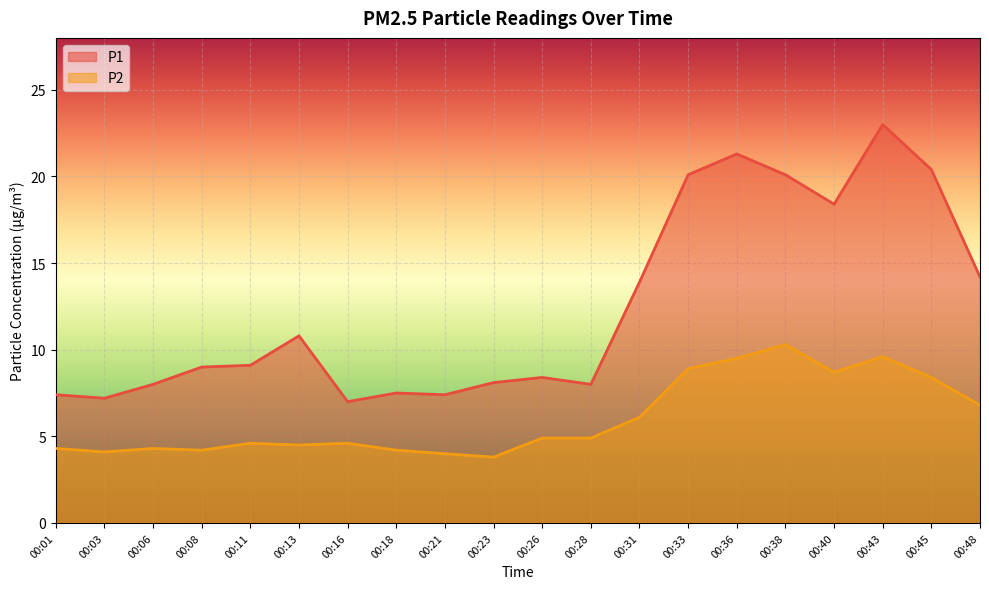

What is the value of the P2 point at the 18th from the left?

9.6